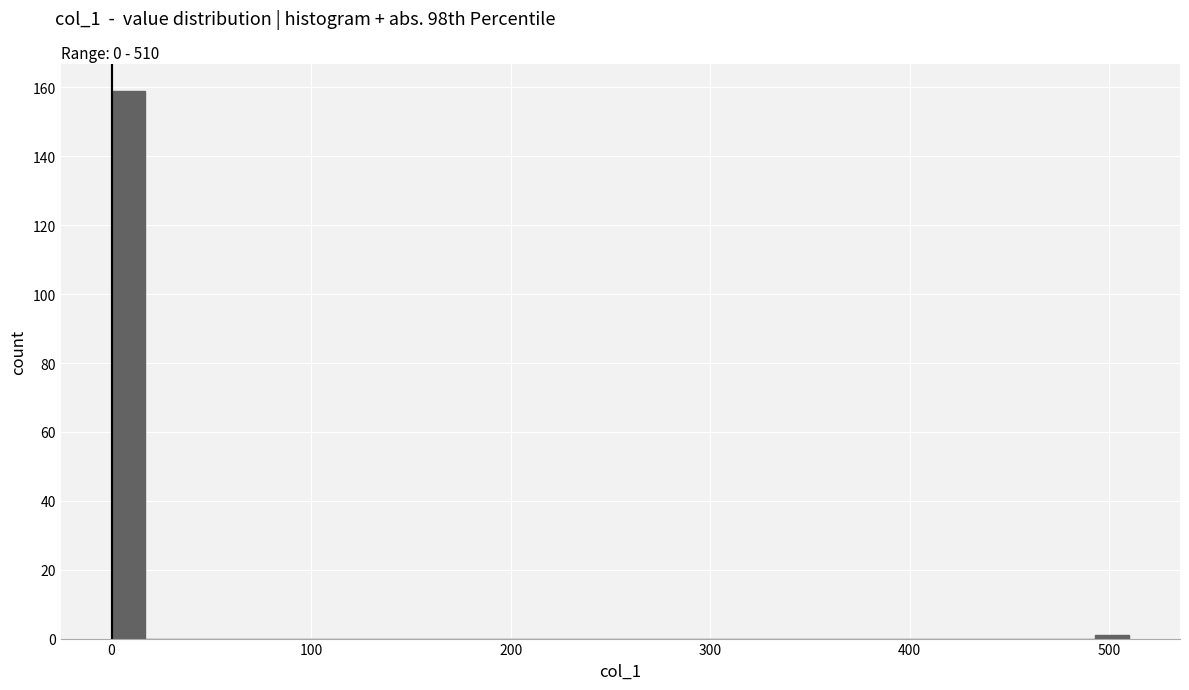

Read against the x-axis, roughly where is the centre of the tallest bar?

10